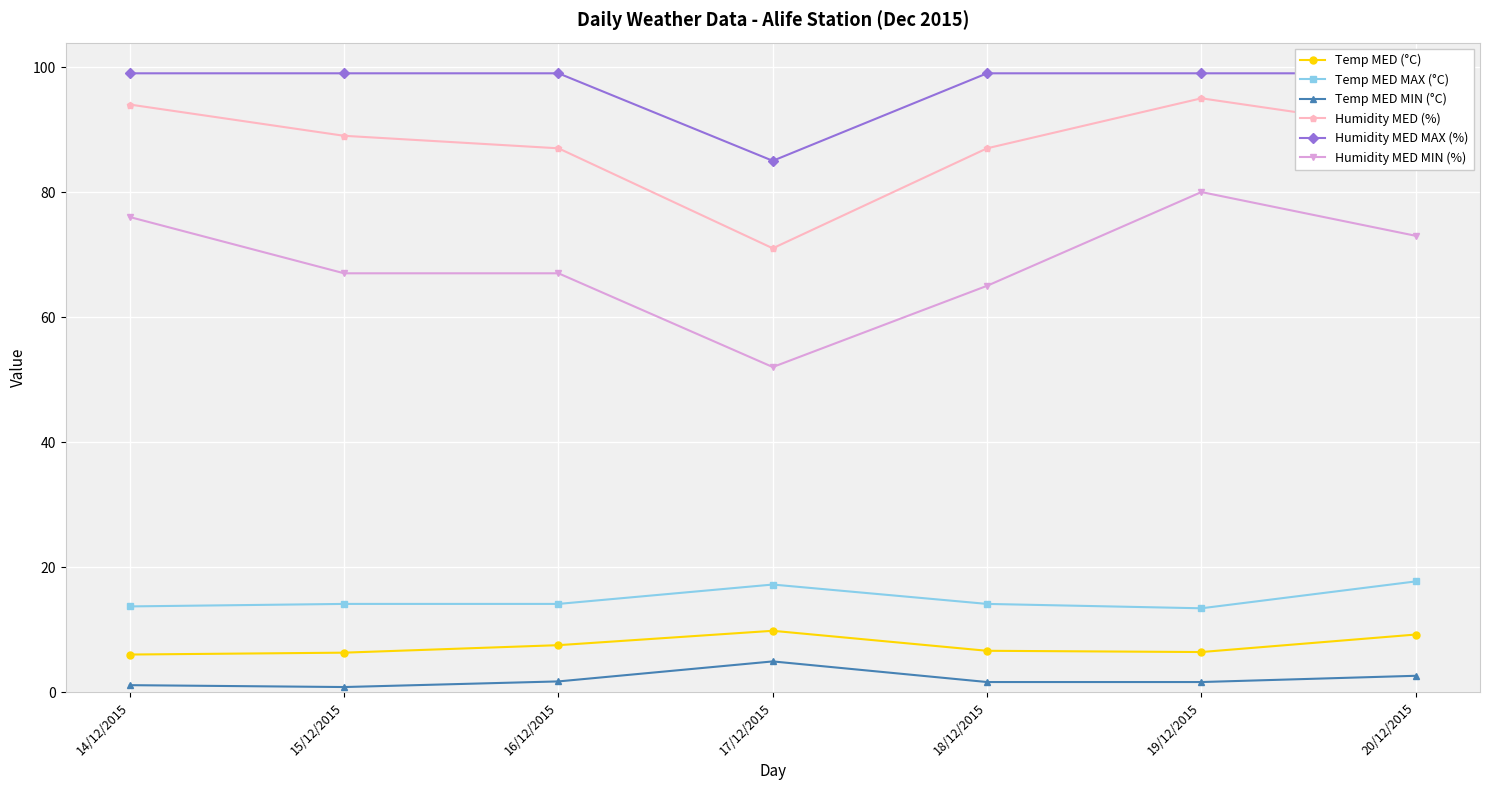

At which label is Temp MED MIN (°C) closest to 2?

16/12/2015